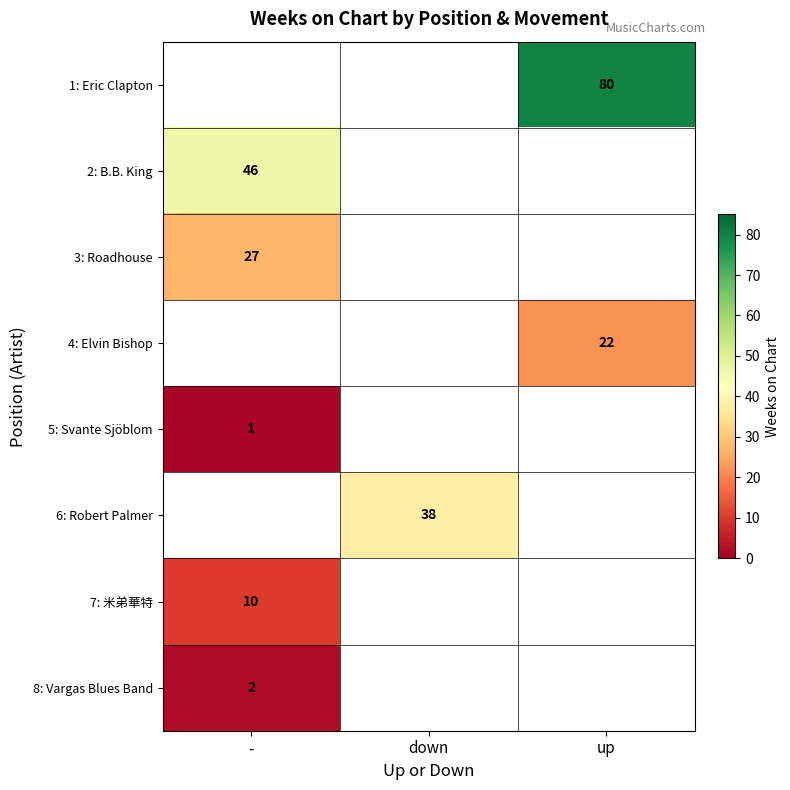

At which category does the chart reach its minimum across all series?

-